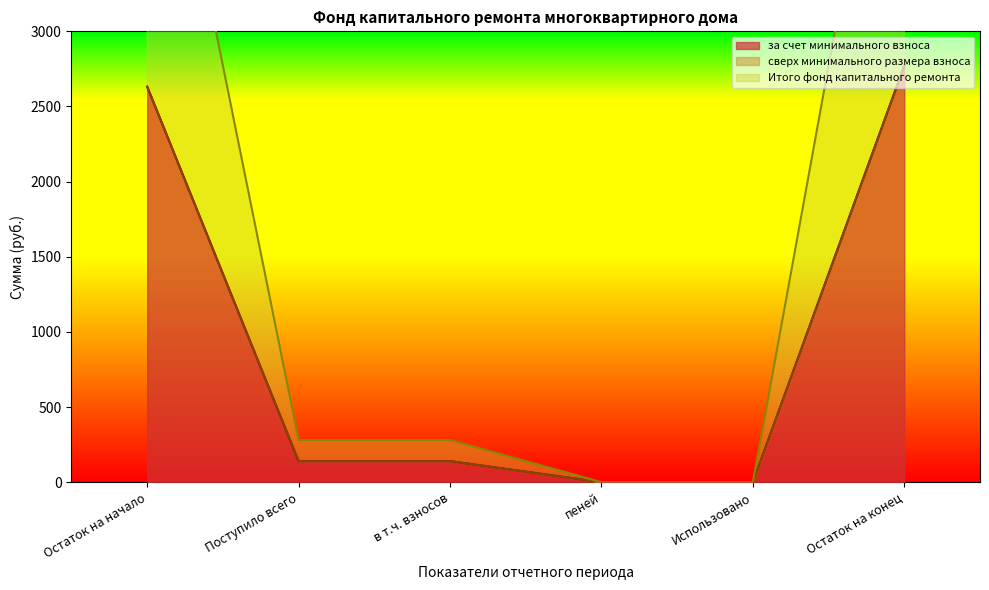

Which series has the largest total across all categories?

за счет минимального взноса